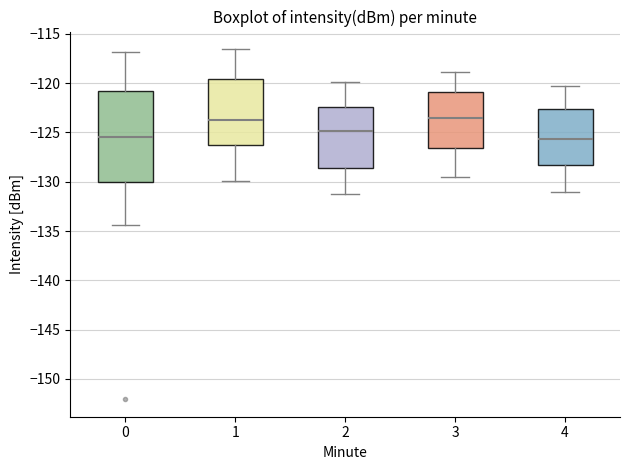

Reading left to right, read every box against the y-axis: the position of its median line, the range the box covers, and the ends of its whiskers. The values are not printed on the chart, so give them approximately, as read against the axis.

0: median -125.5, box -130.0 to -121.0, whiskers -134.5 to -117.0
1: median -123.5, box -126.5 to -119.5, whiskers -130.0 to -116.5
2: median -125.0, box -128.5 to -122.5, whiskers -131.0 to -120.0
3: median -123.5, box -126.5 to -121.0, whiskers -129.5 to -119.0
4: median -125.5, box -128.5 to -122.5, whiskers -131.0 to -120.5